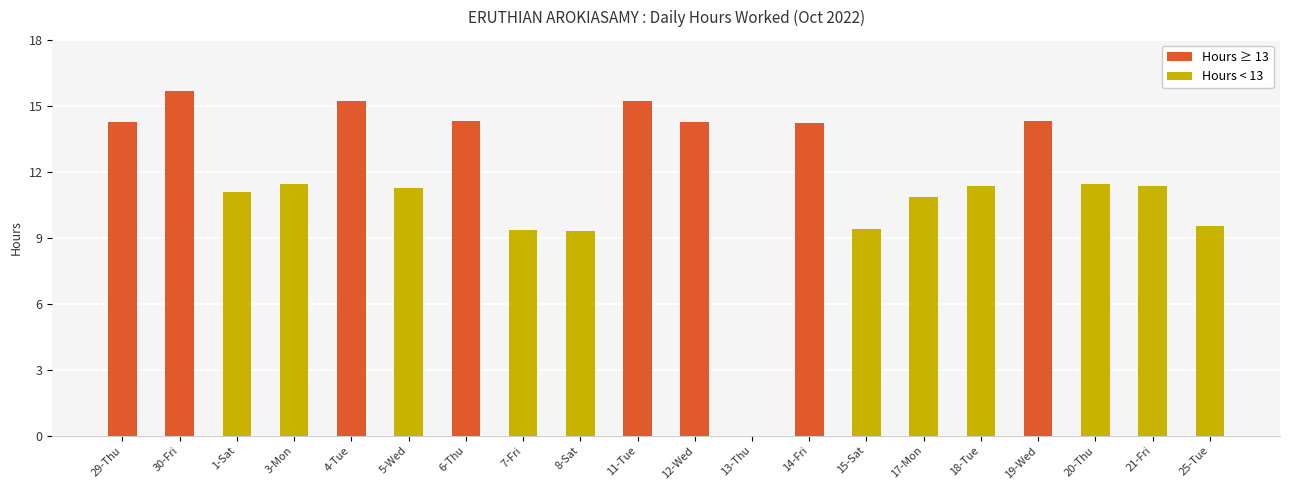

What is the average value?

11.7